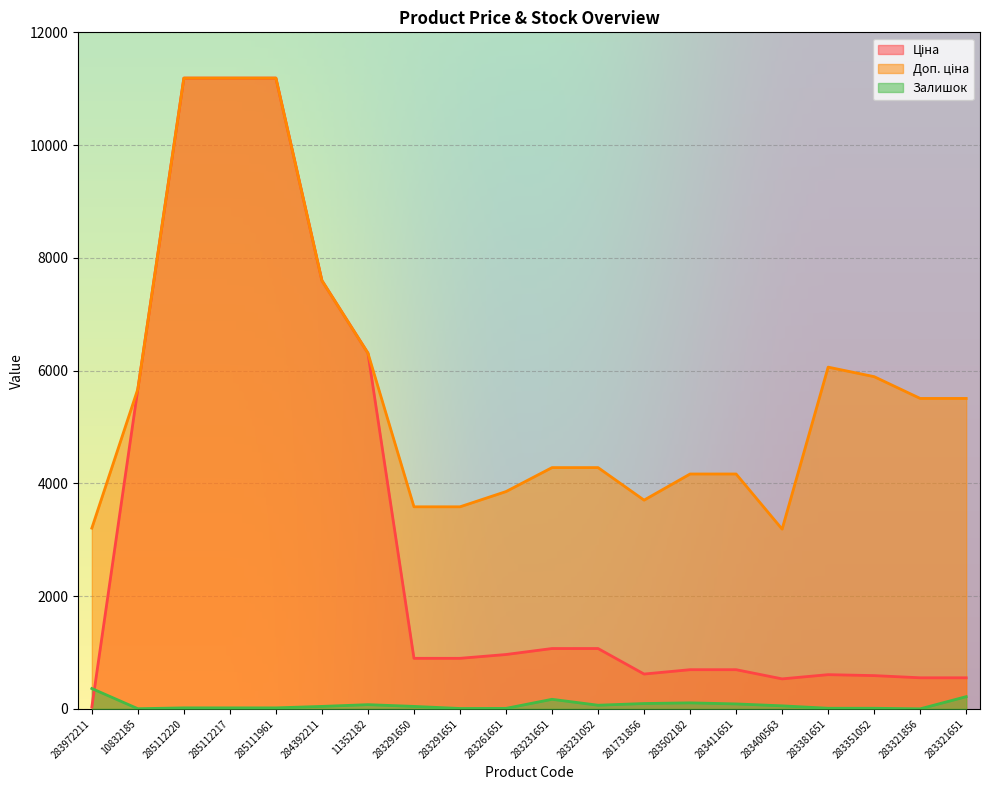

True or false: Доп. ціна has more than 2 points higher than both neighbors.

False